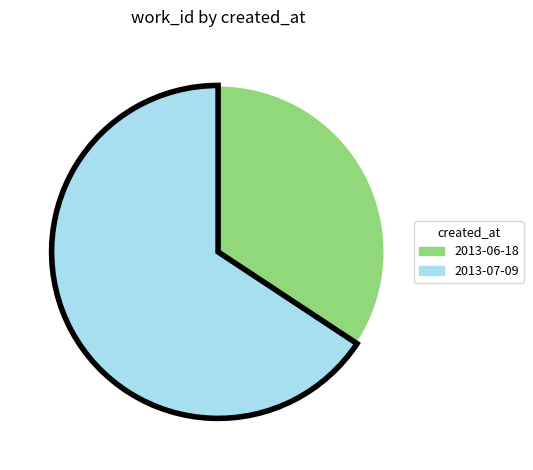

How many slices are in this pie chart?

2